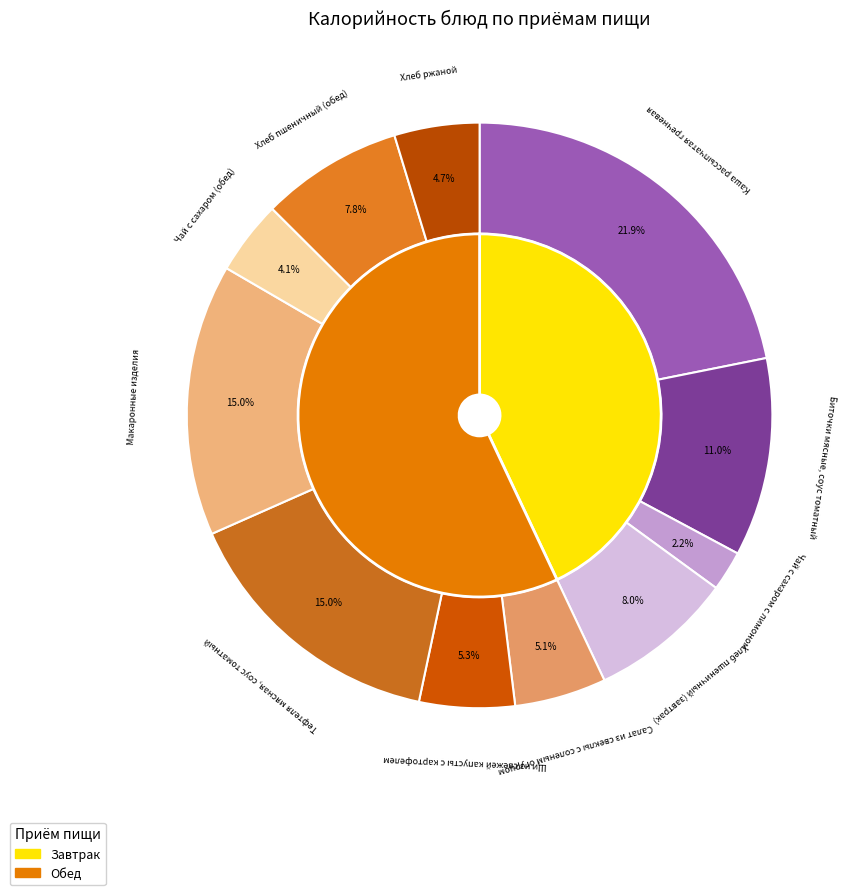

How many segments does this pie chart have?

11